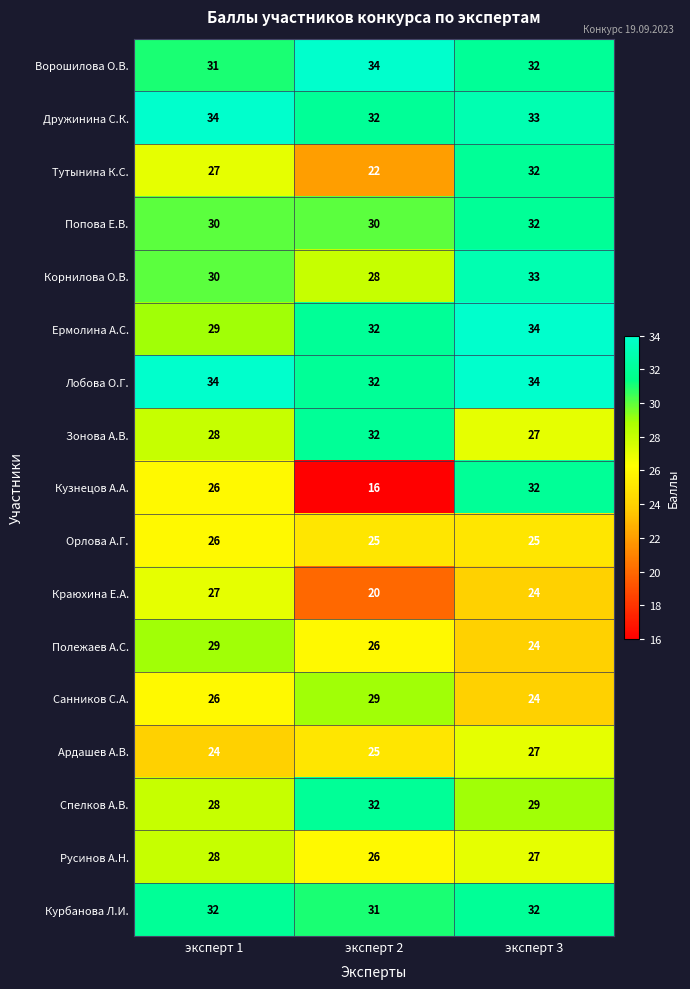

At which category is the sum across all series the highest?

эксперт 3